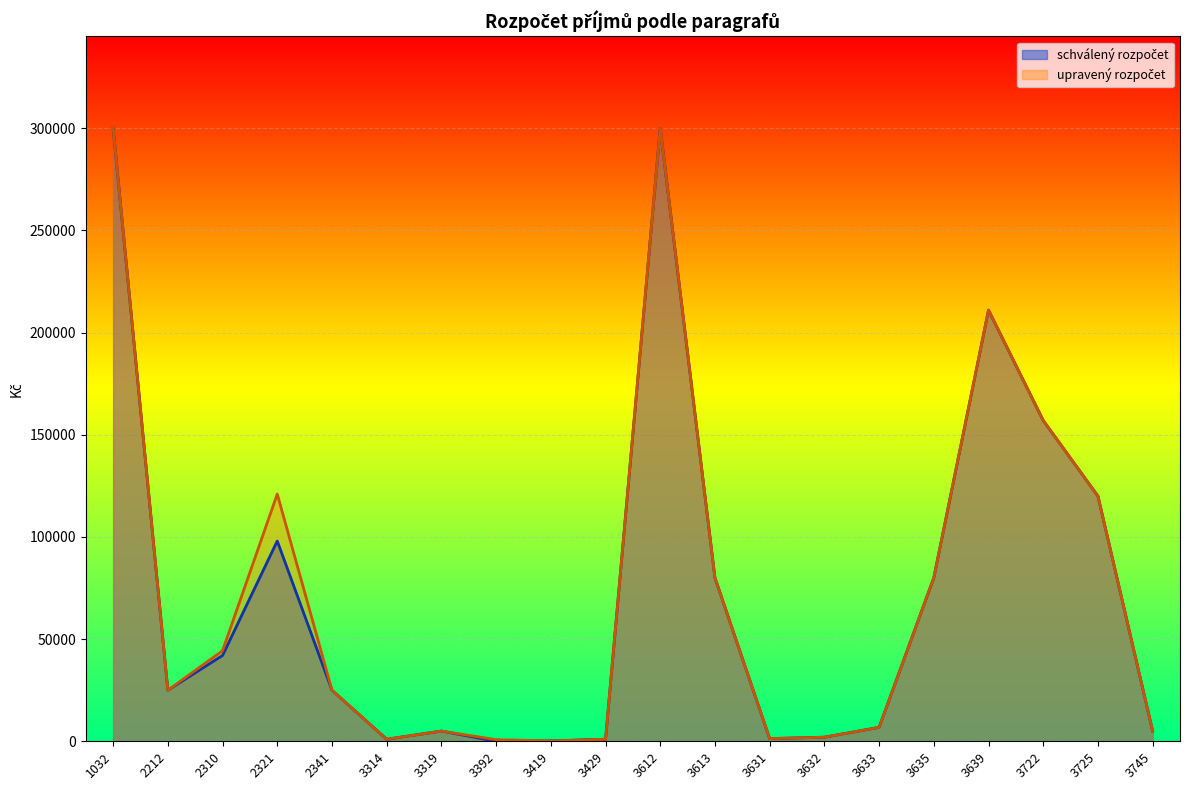

How many lines are shown in the chart?

2